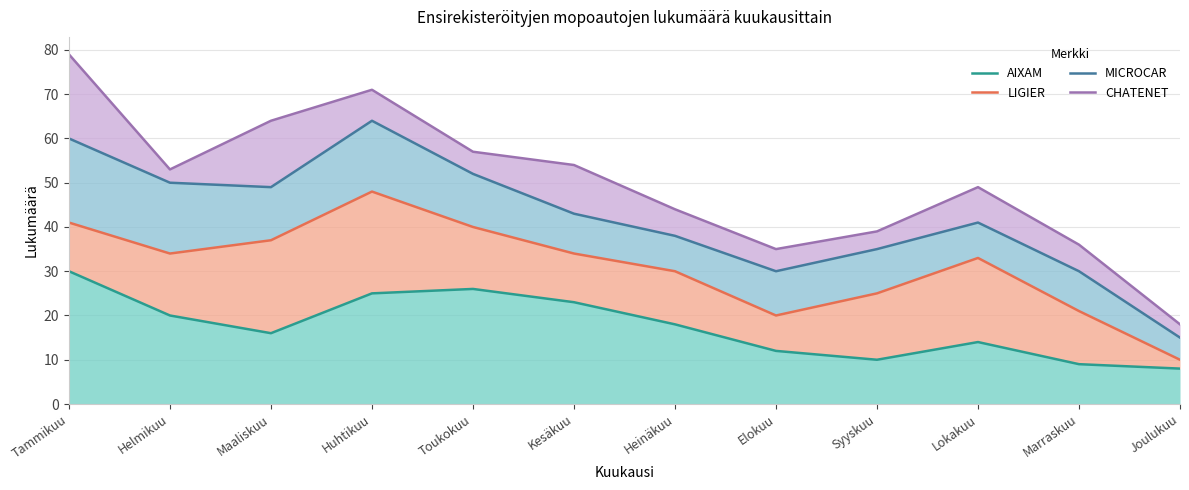

What is the spread (max minus min) of values at Maaliskuu?

48